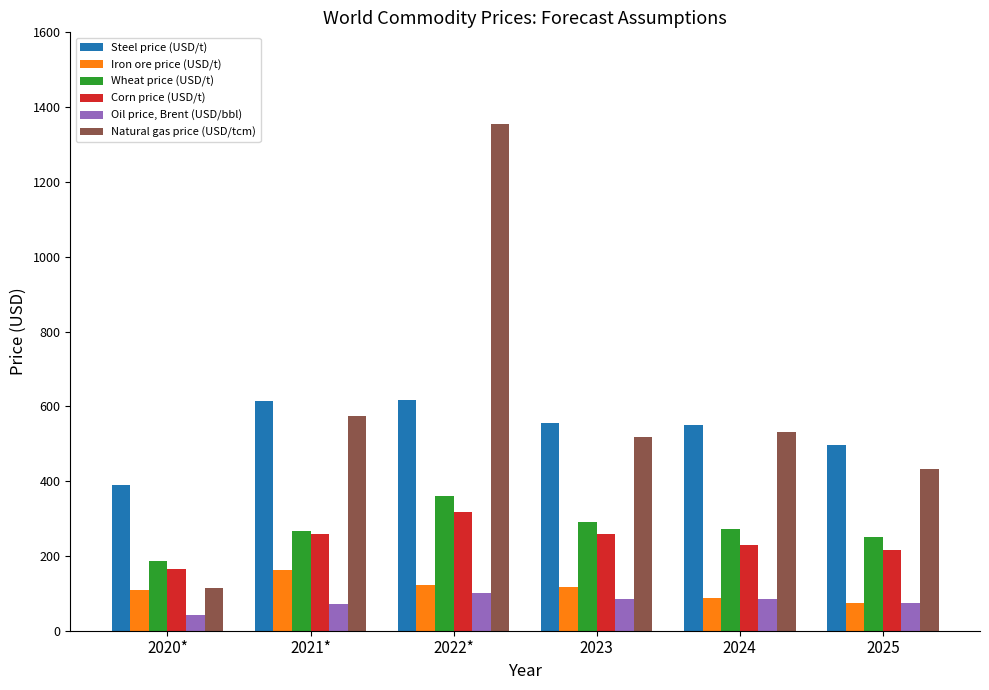

At 2023, list the series in order from smallest to largest.

Oil price, Brent (USD/bbl), Iron ore price (USD/t), Corn price (USD/t), Wheat price (USD/t), Natural gas price (USD/tcm), Steel price (USD/t)